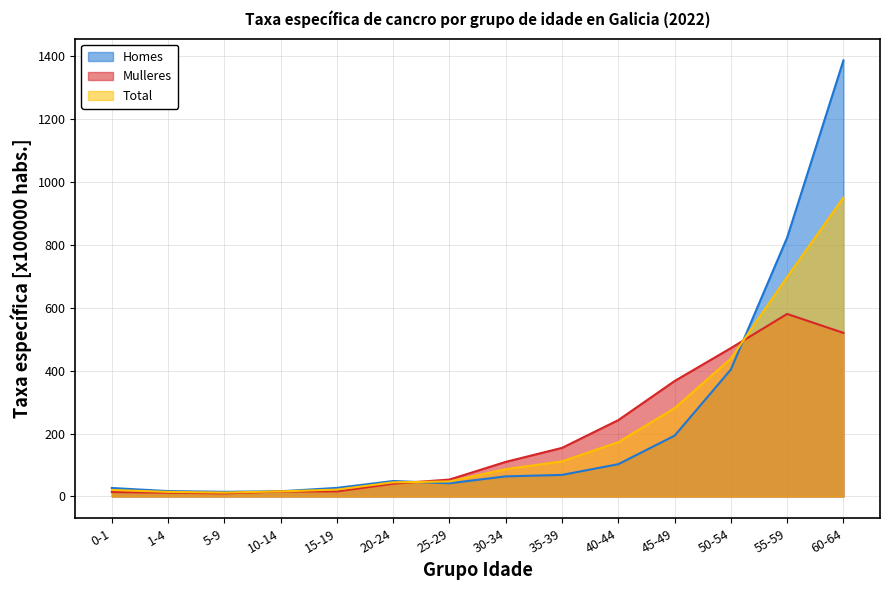

What are all the series names shown in the legend?

Homes, Mulleres, Total